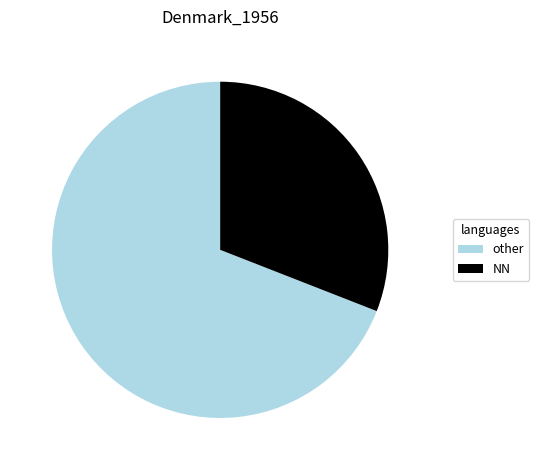

Is the sum of NN and other greater than half?

Yes